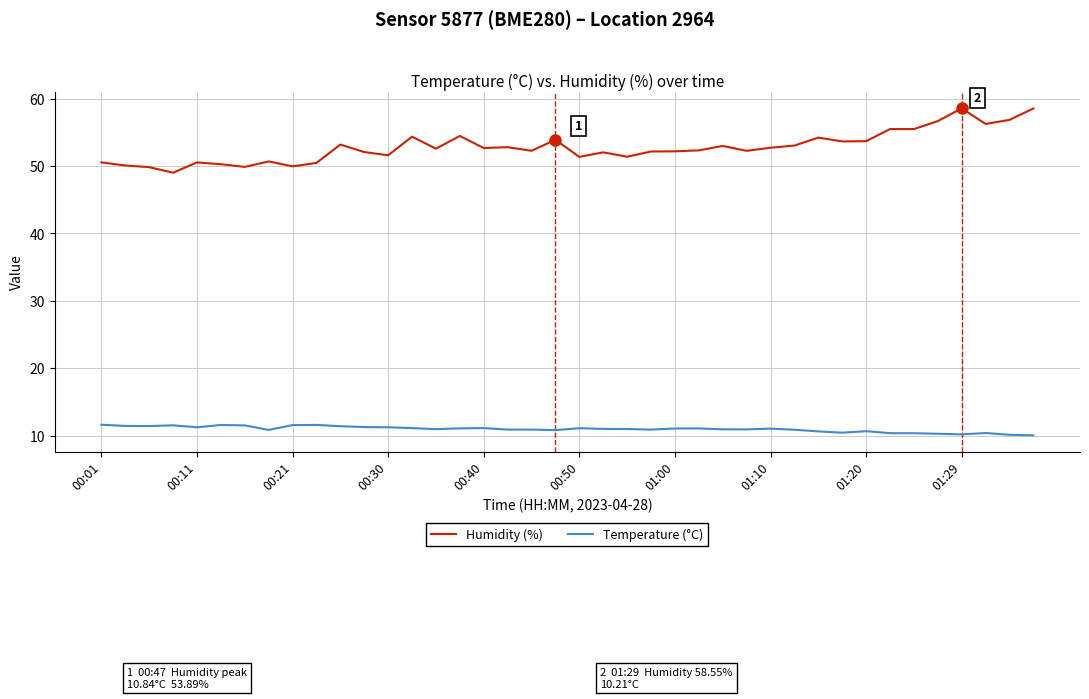

What is the minimum value for Humidity (%)?

49.0